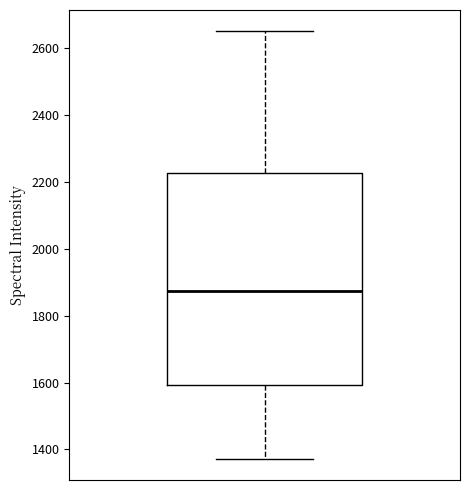

Where does the upper whisker of the box end on the y-axis? The values are not printed on the chart, so give them approximately, as read against the axis.

2640